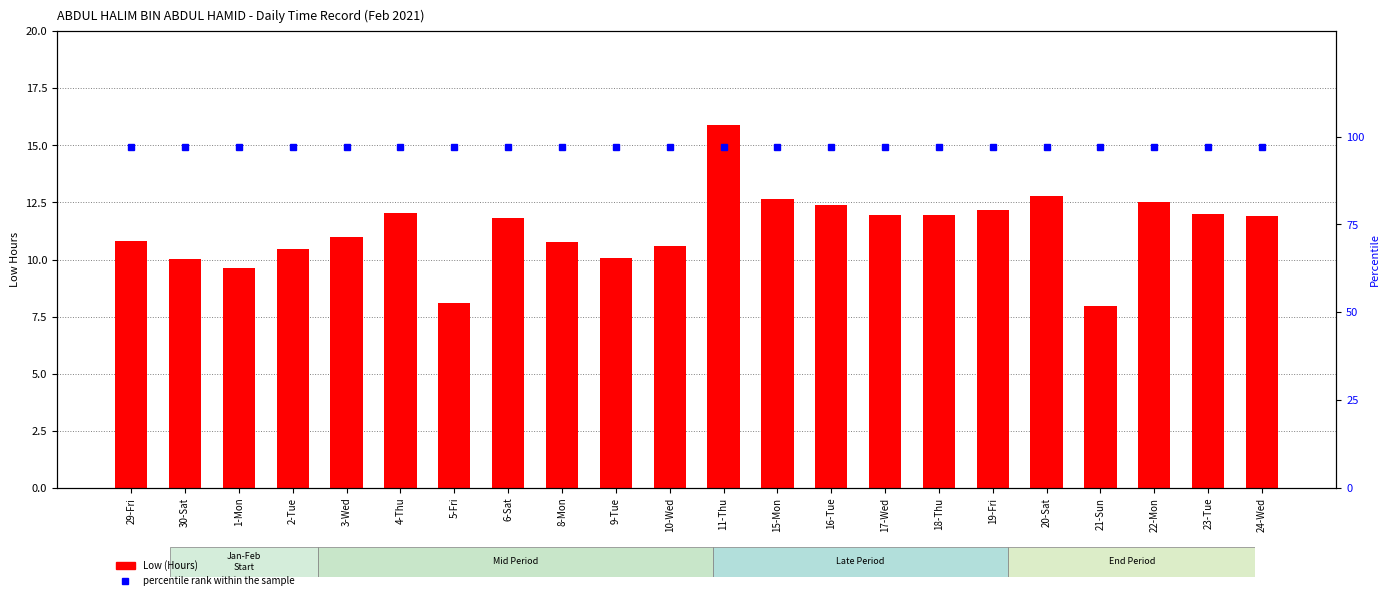

Which category has the highest value in the Low (Hours) series?

11-Thu